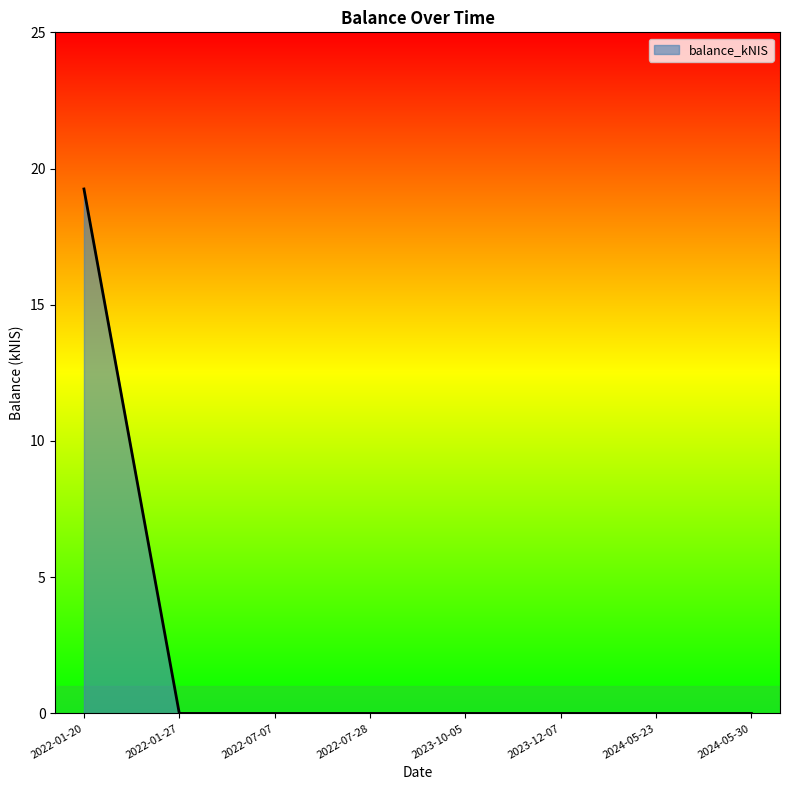

What is the average value?

2.4